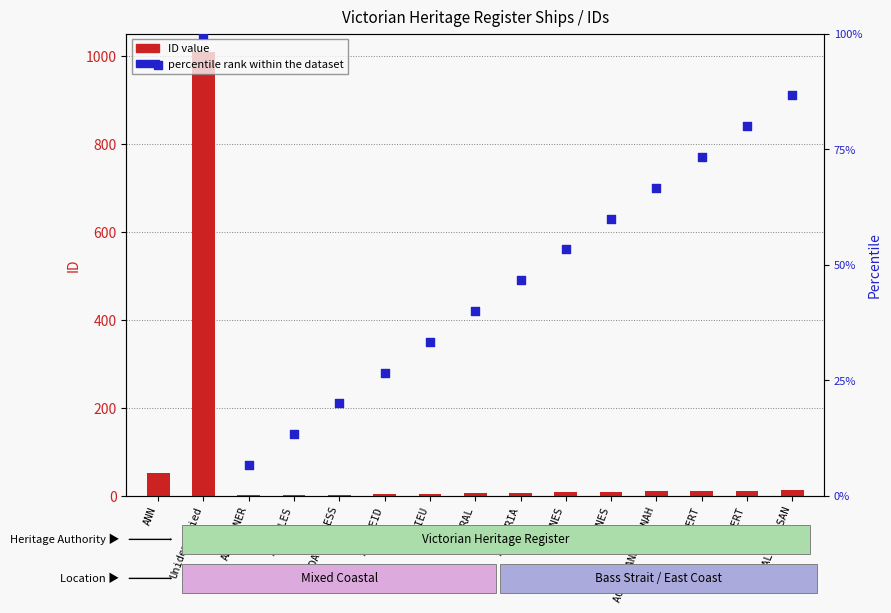

At which category is the sum across all series the highest?

Unidentified